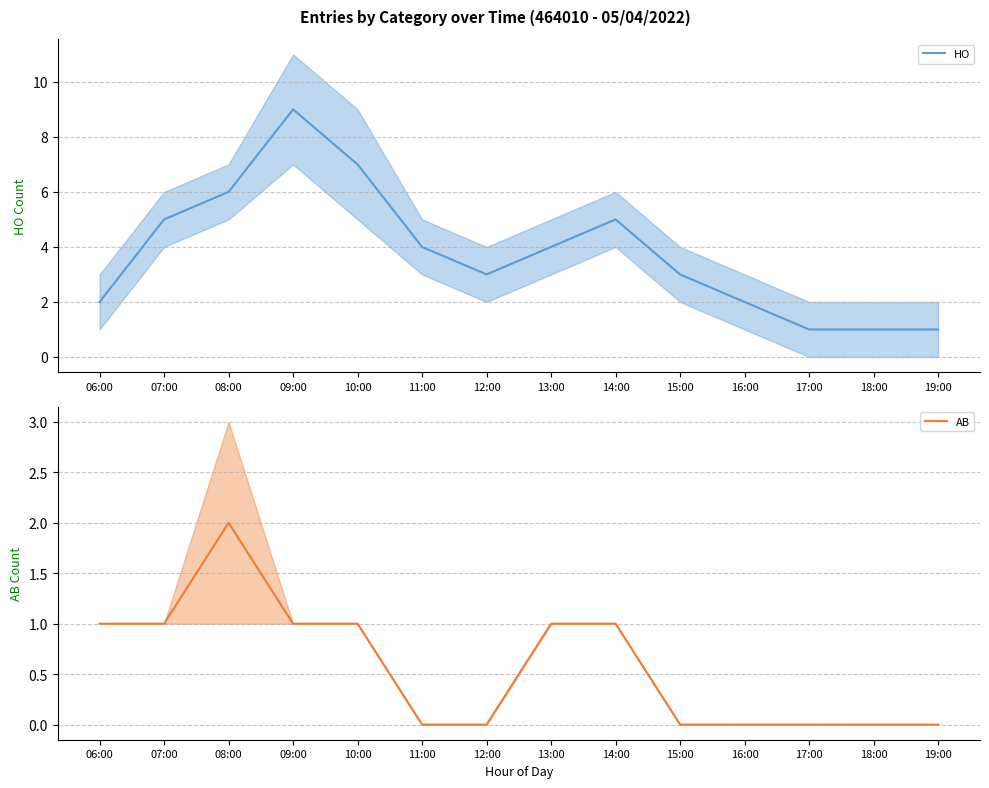

Rank the categories by HO value from lowest to highest.

17:00, 18:00, 19:00, 06:00, 16:00, 12:00, 15:00, 11:00, 13:00, 07:00, 14:00, 08:00, 10:00, 09:00